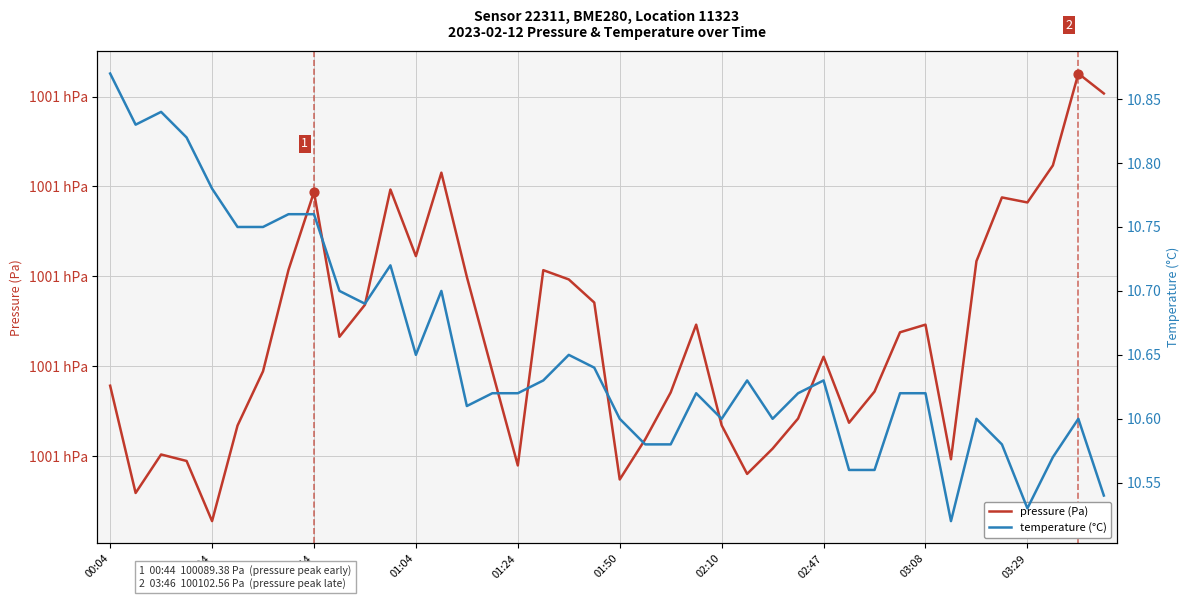

At which category is the sum across all series the highest?

38